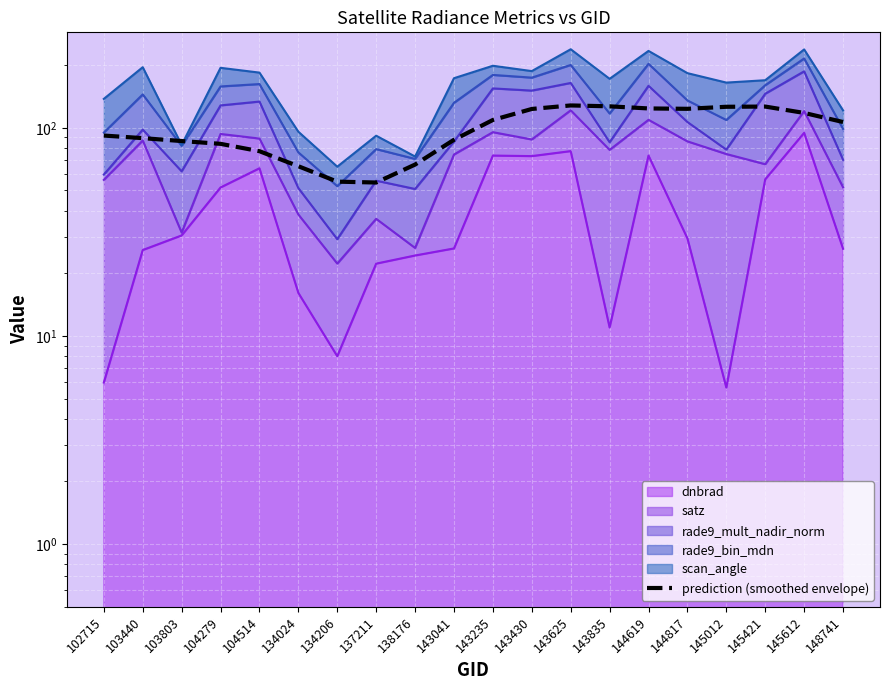

What is the ratio of the value at 143430 to the value at 104514?

1.6